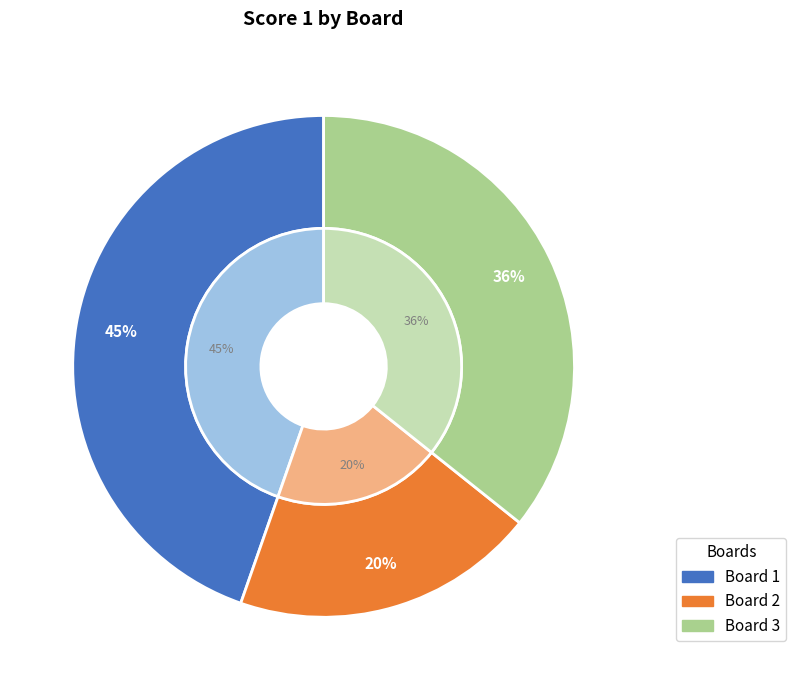

Is there any slice that represents more than half of the pie?

No